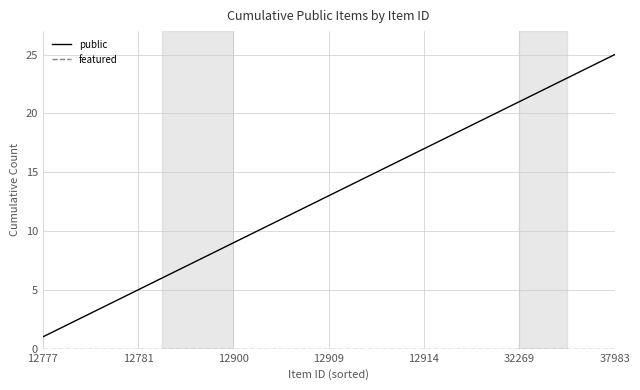

What is the greatest value displayed?

25